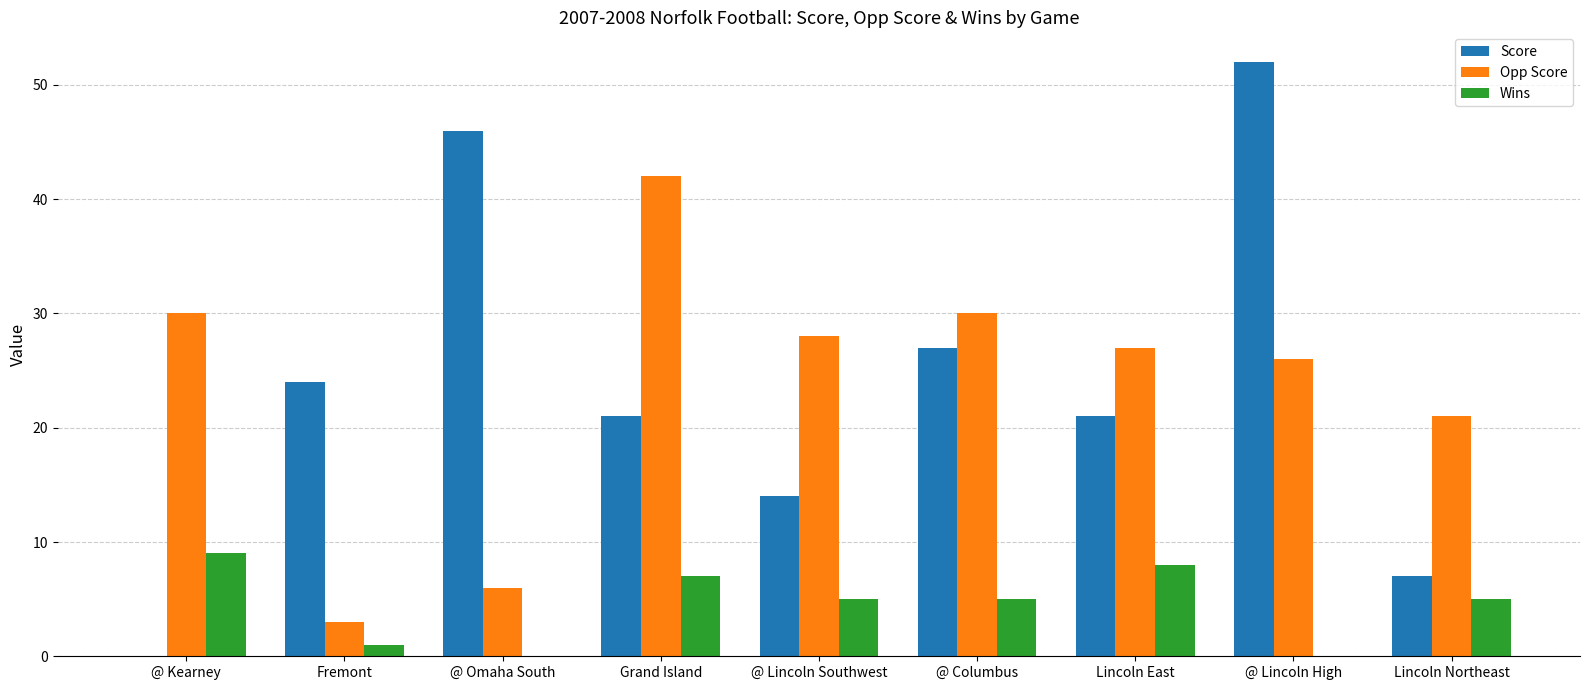

What is the approximate value of Score at Grand Island, to the nearest 10?

20